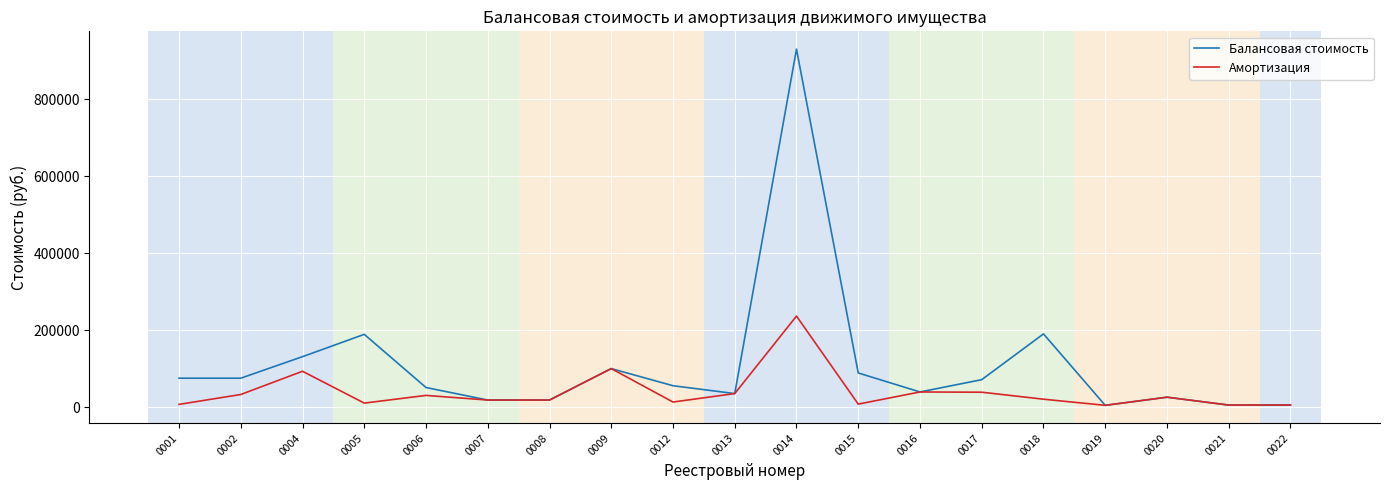

Which series has the largest total across all categories?

Балансовая стоимость